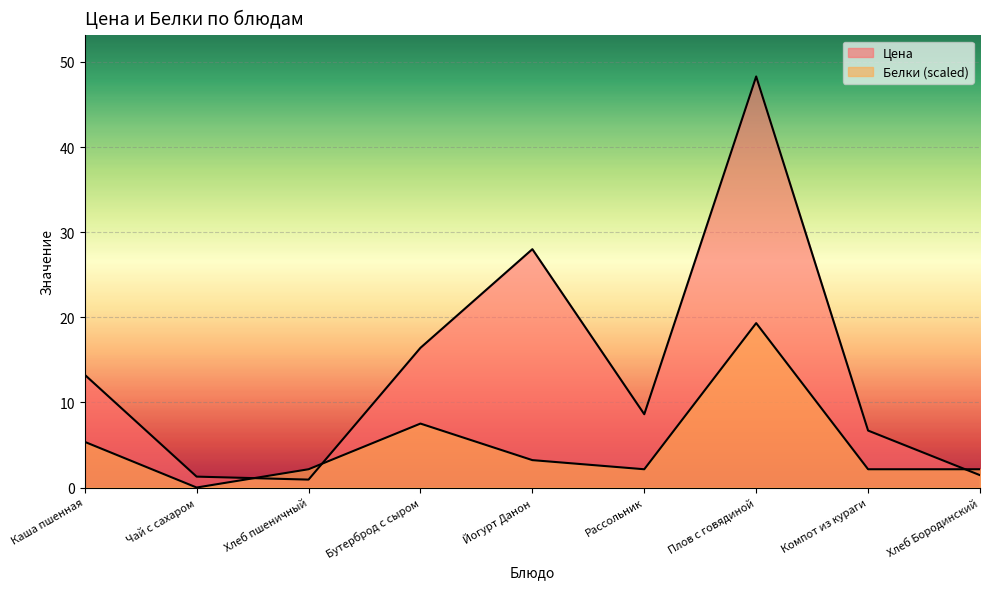

The value of Цена at Рассольник is 3.5. True or false?

False